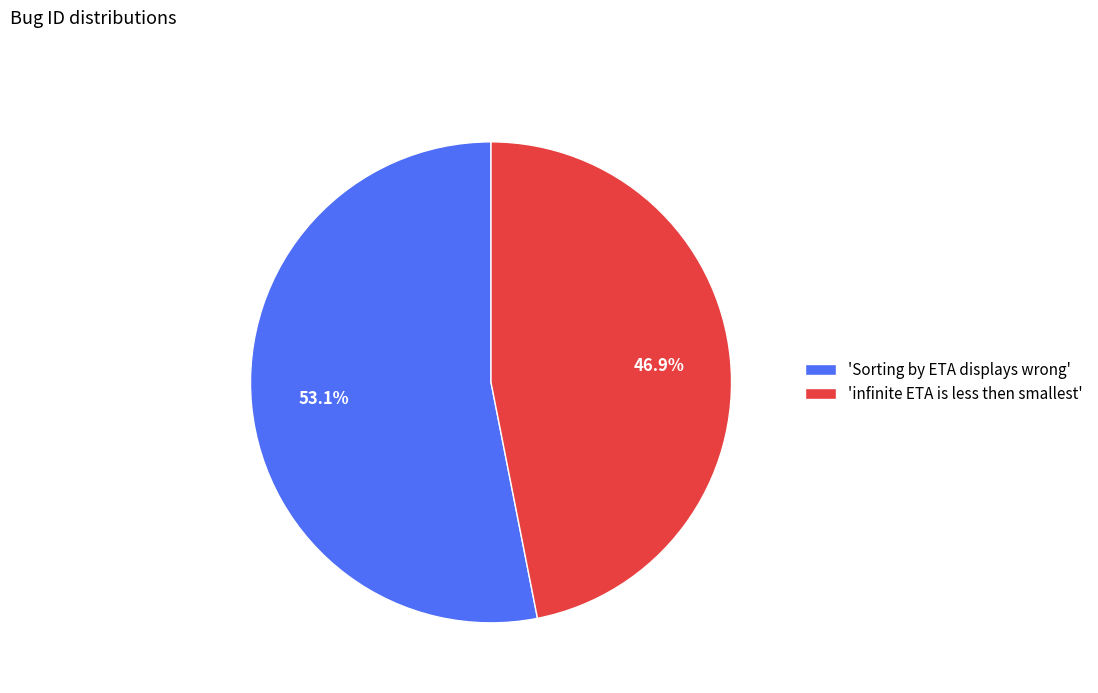

Approximately how many times larger is the value at 'Sorting by ETA displays wrong' compared to 'infinite ETA is less then smallest'?

1.1